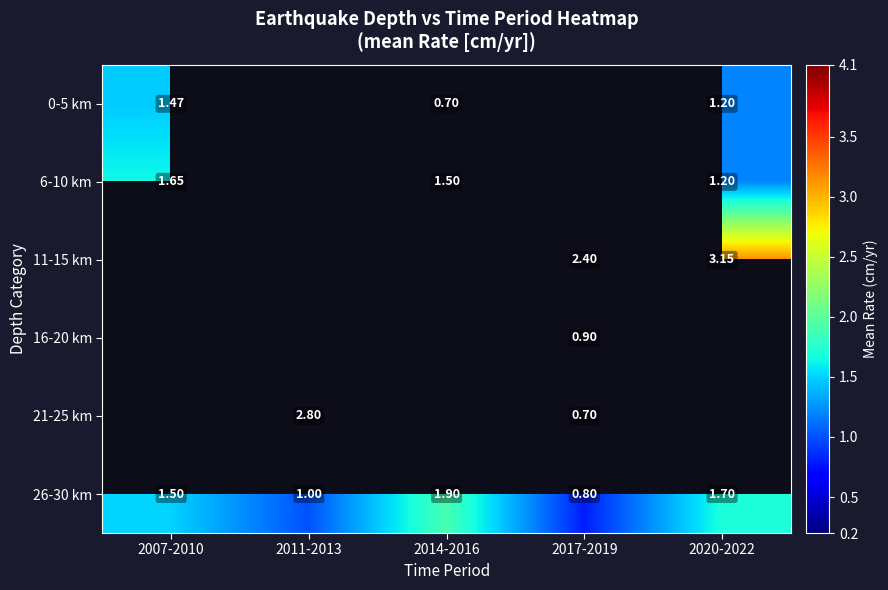

Which category has the lowest value across all series?

2014-2016